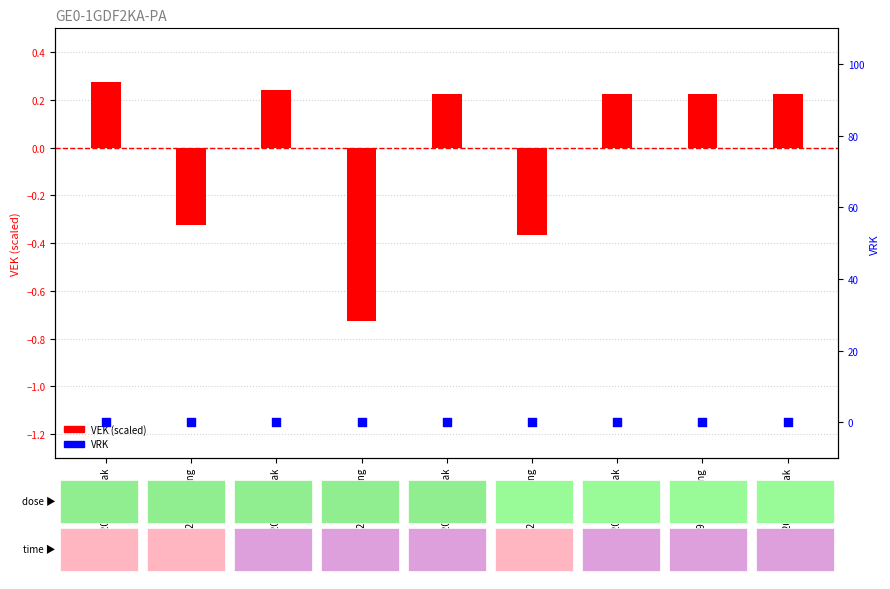

Which series has the largest total across all categories?

VRK